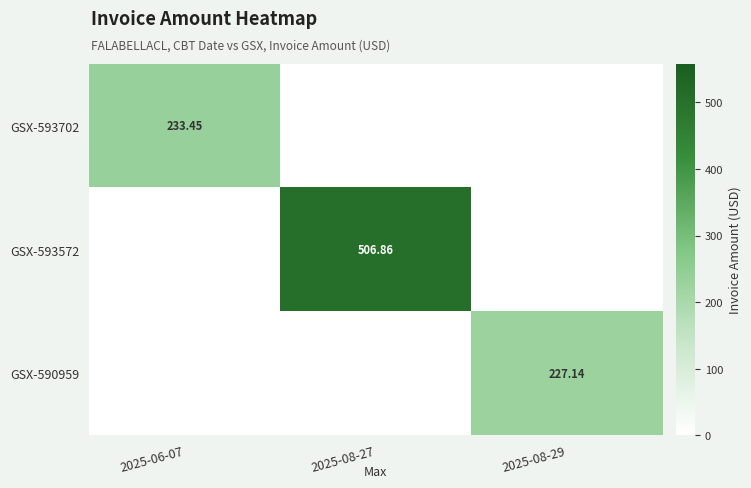

At how many categories does at least one series exceed 376?

1